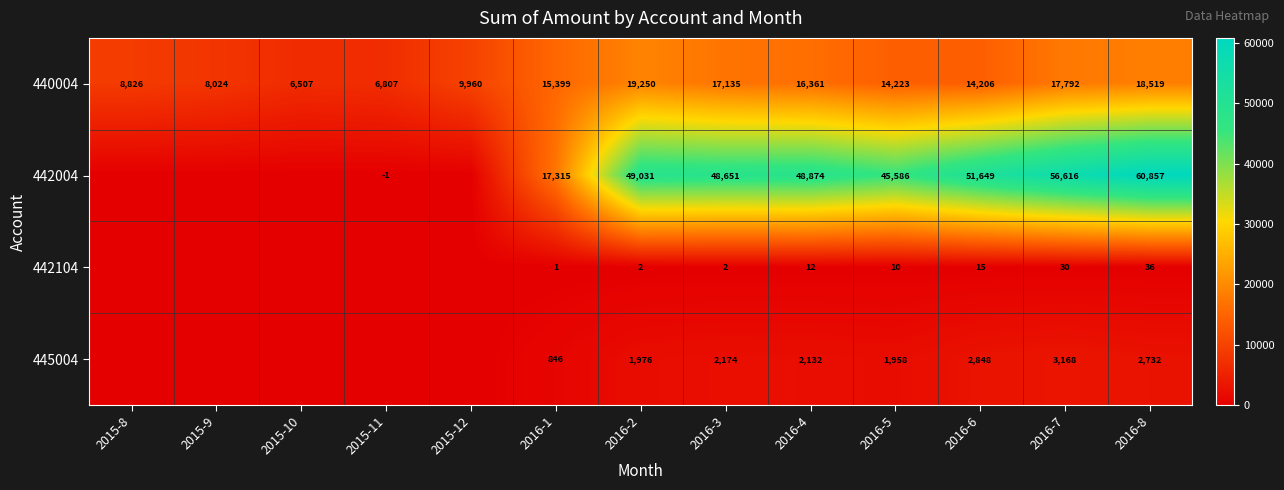

What is the difference between the highest and lowest values at 2016-5?

45576